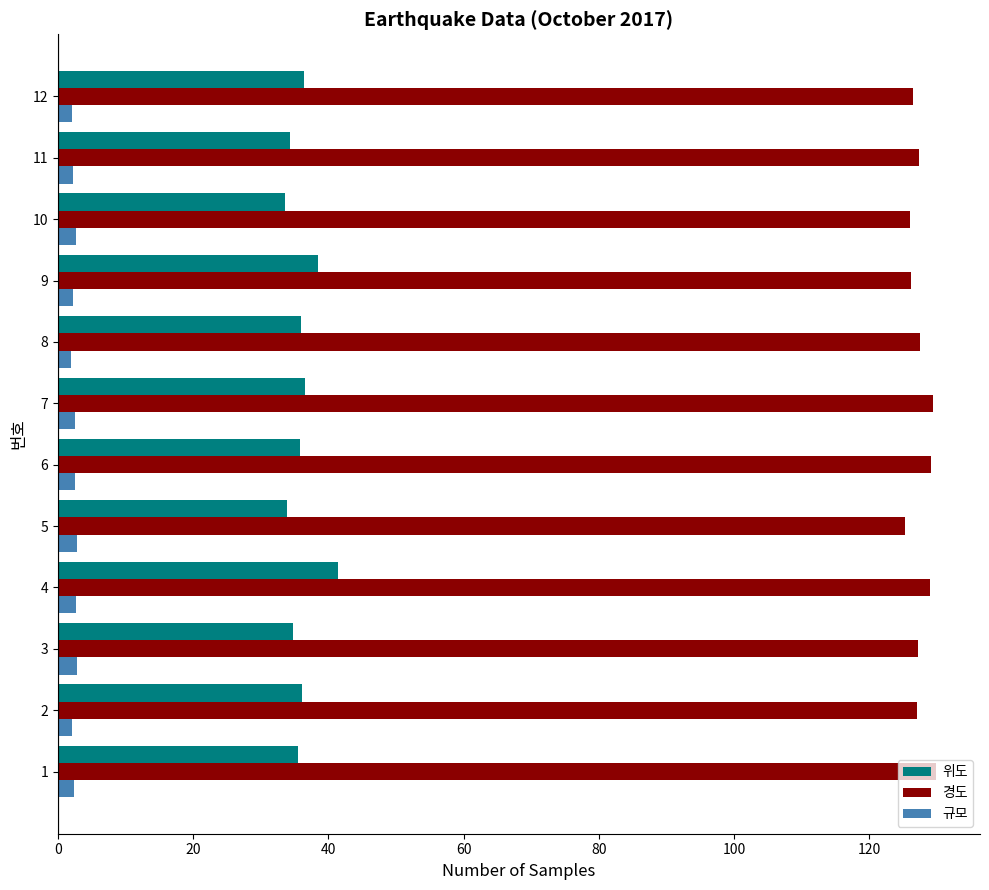

The value of 위도 at 7 is 15.3. True or false?

False